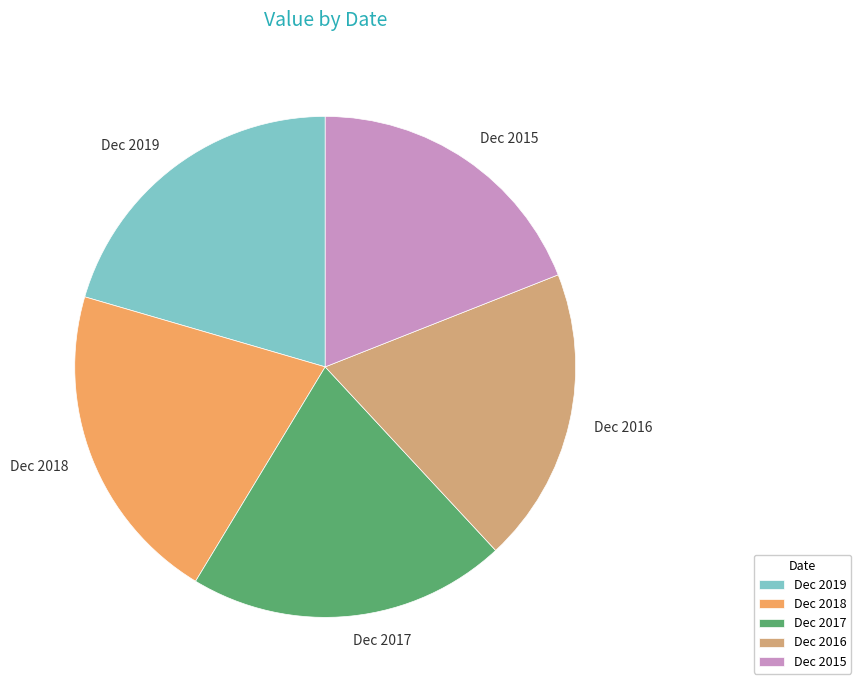

Is the sum of Dec 2017 and Dec 2019 greater than half?

No